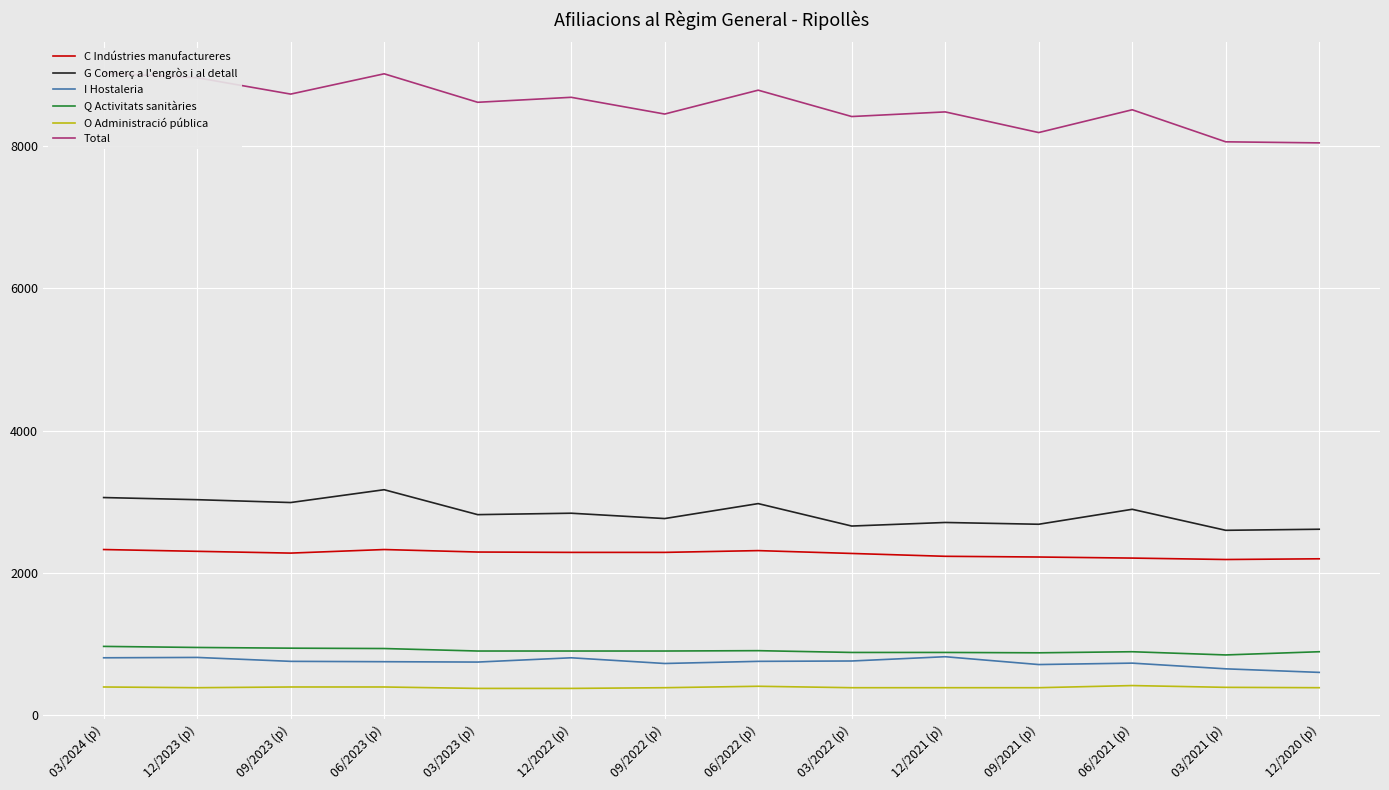

What is the maximum value shown in the chart?

9020